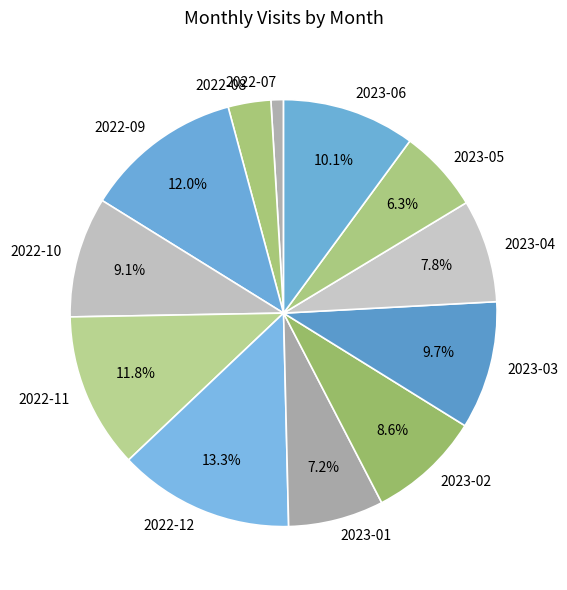

How much of the chart is everything except 2023-01?

92.8%